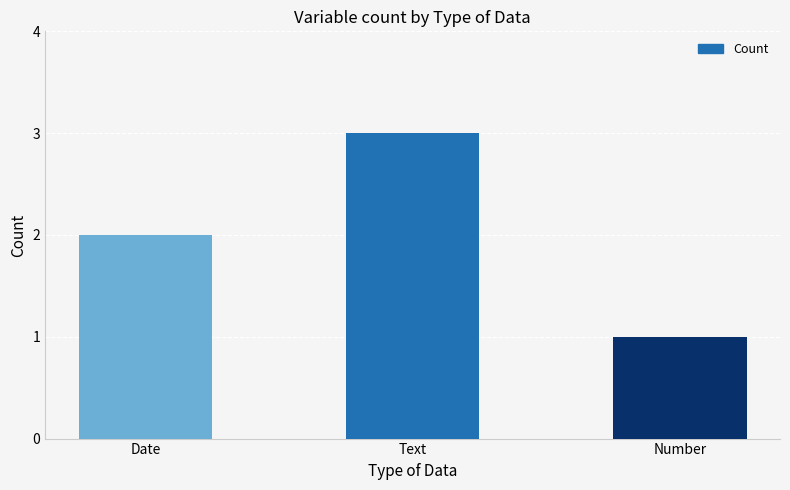

What is the average value?

2